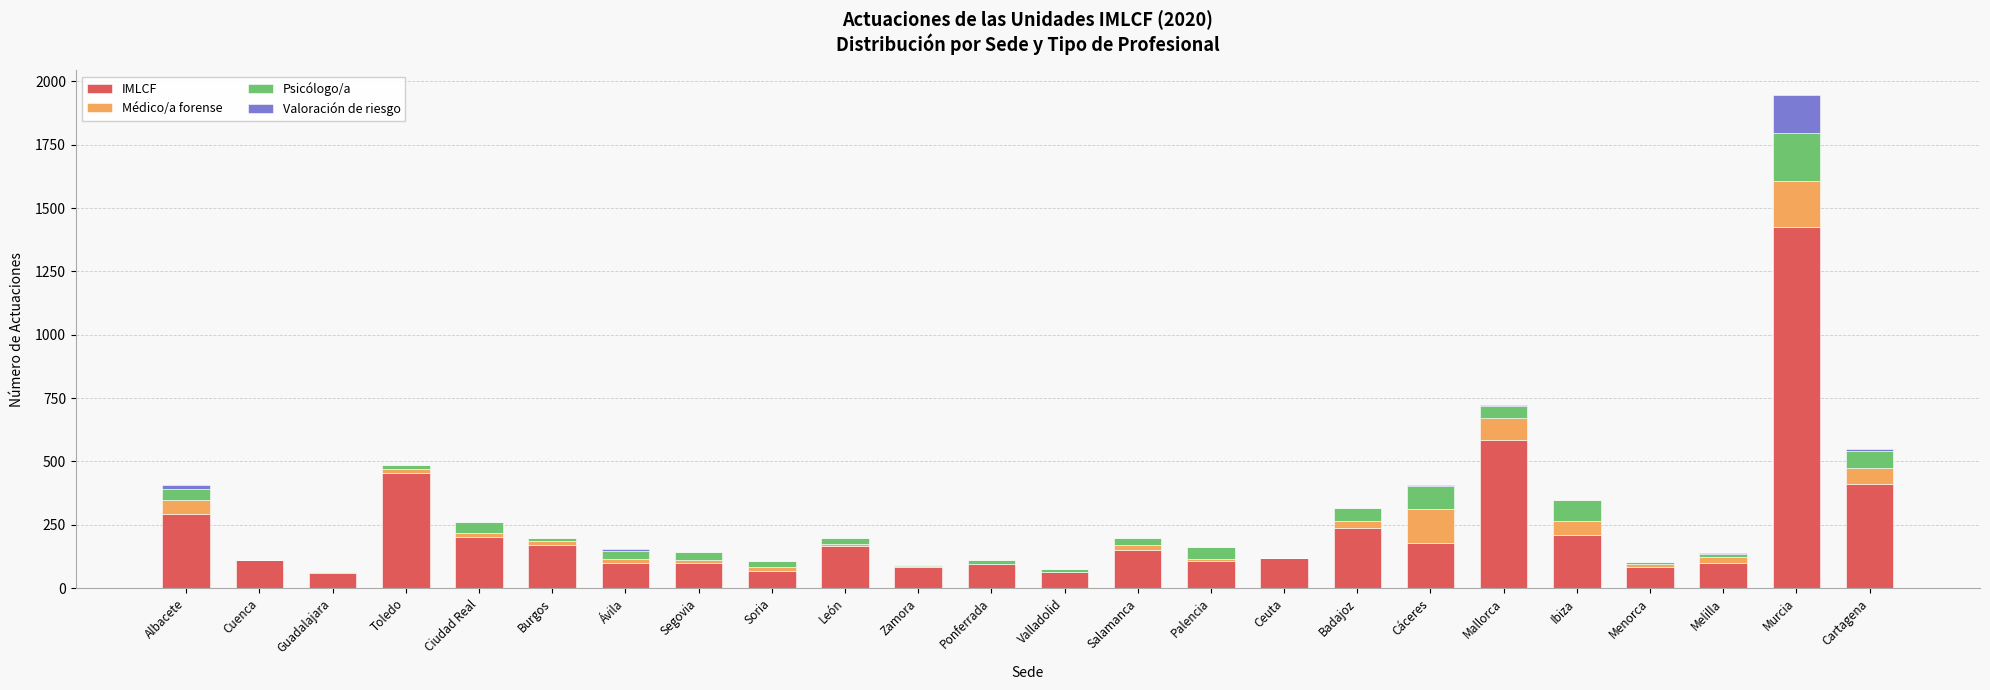

What are all the series names shown in the legend?

IMLCF, Médico/a forense, Psicólogo/a, Valoración de riesgo